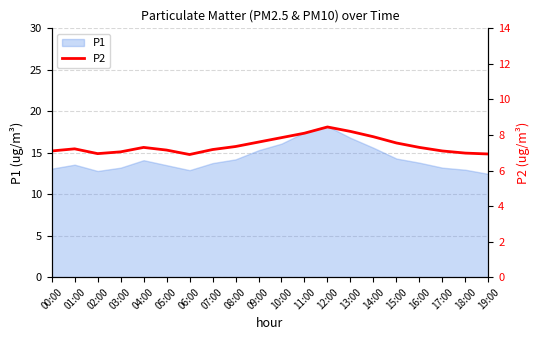

Which label corresponds to the largest value in the chart?

12:00